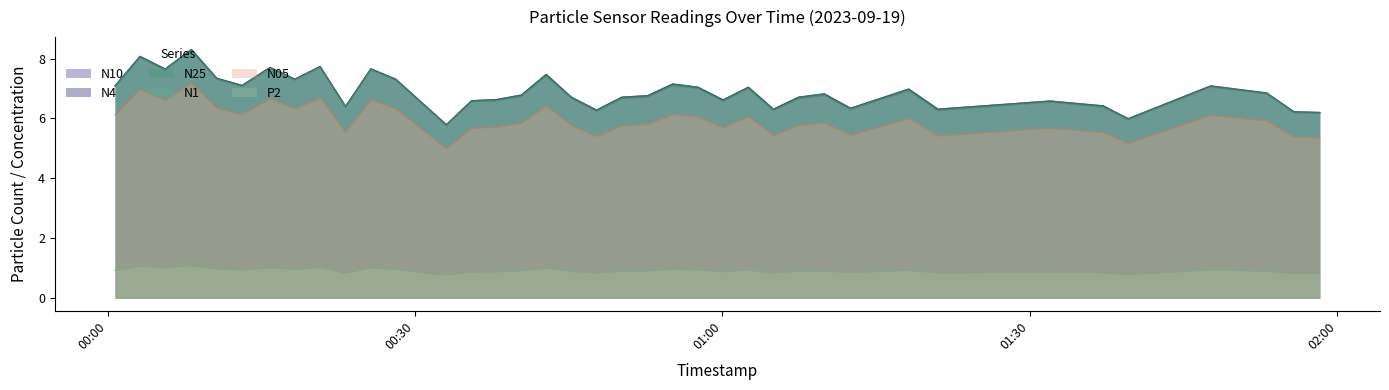

What is the maximum value shown in the chart?

8.3